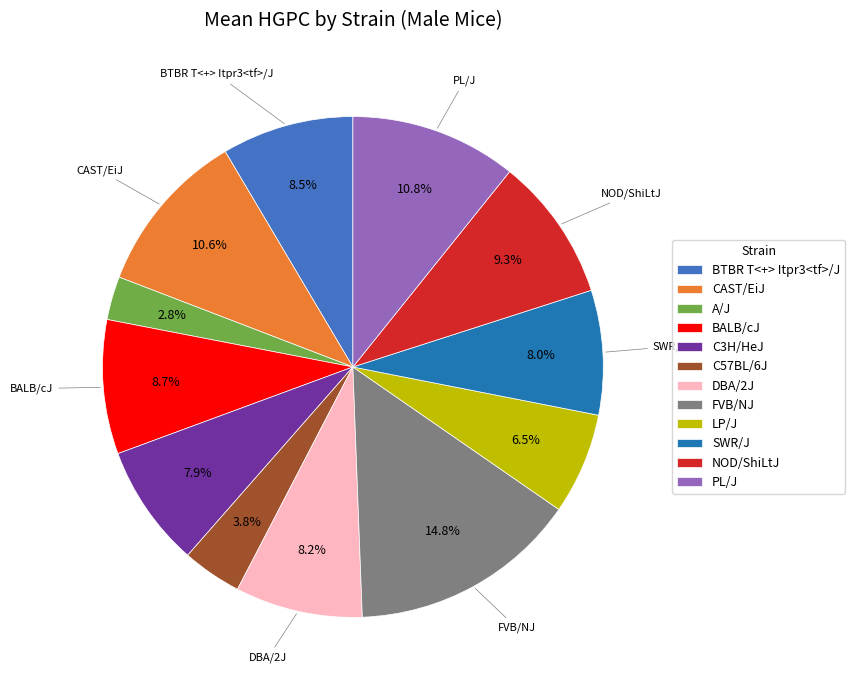

Which slice is the largest?

FVB/NJ